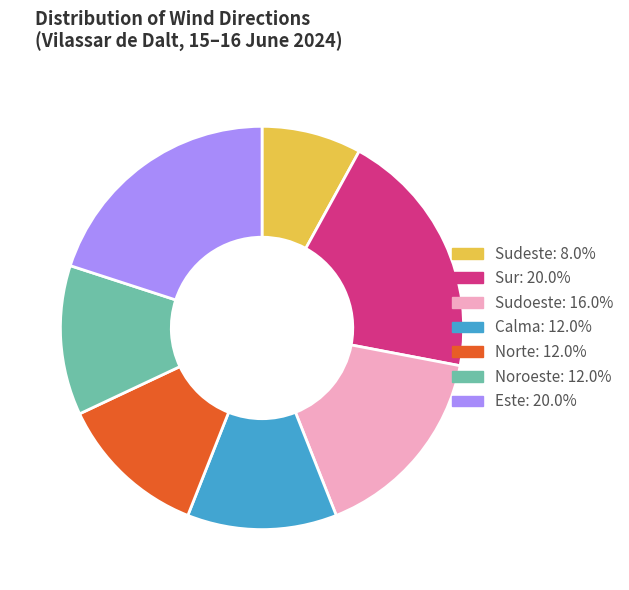

Does Este account for over 50% of the chart?

No